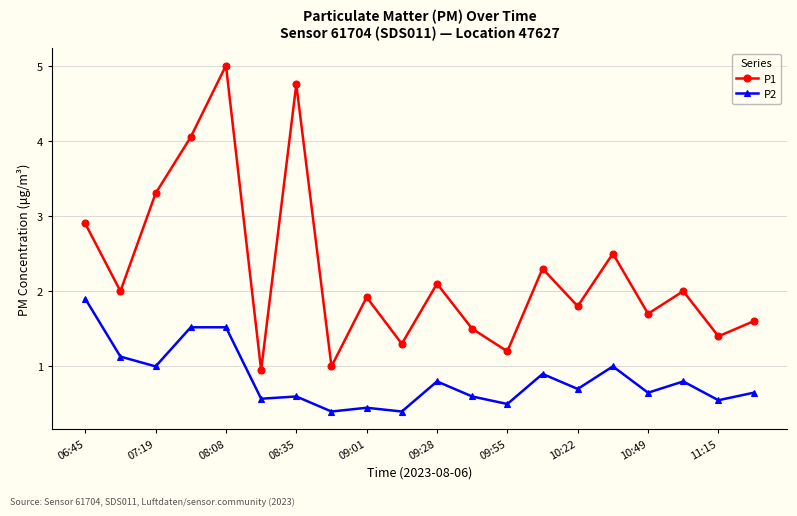

At how many categories does at least one series exceed 3?

4